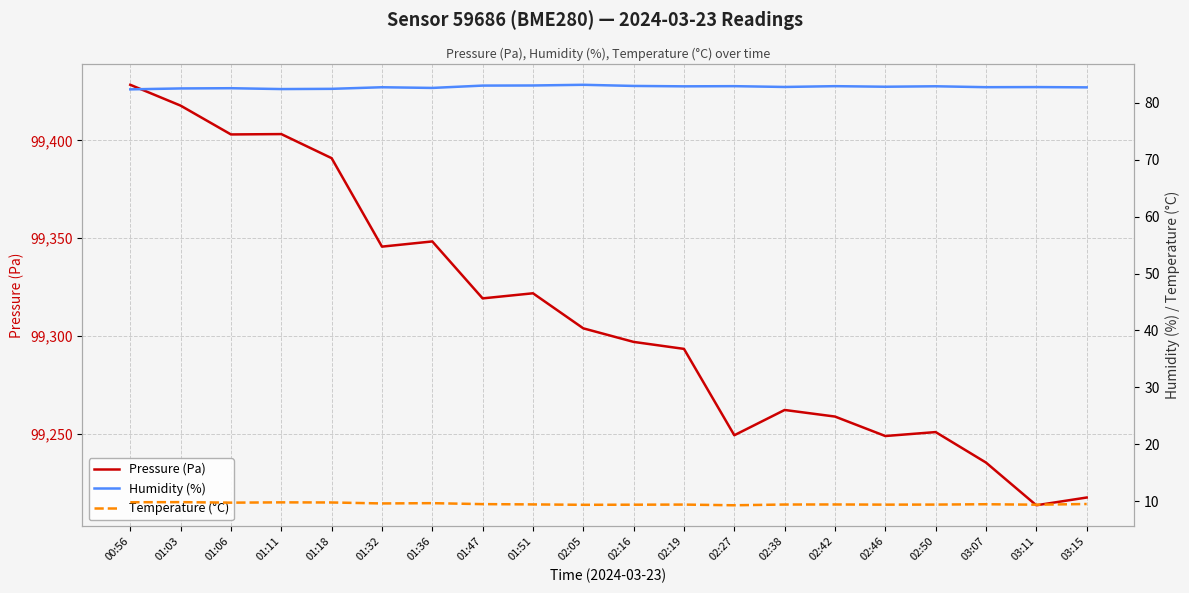

What is the label of the 6th point from the left?

01:32